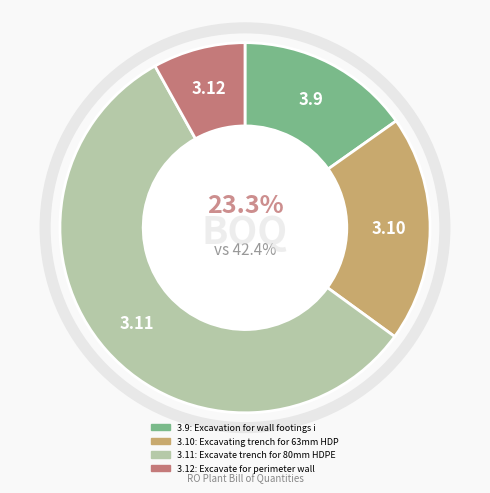

Do Excavate trench for 80mm HDPE pipe and Excavation for wall footings in RO plant together represent more than half of the pie?

Yes